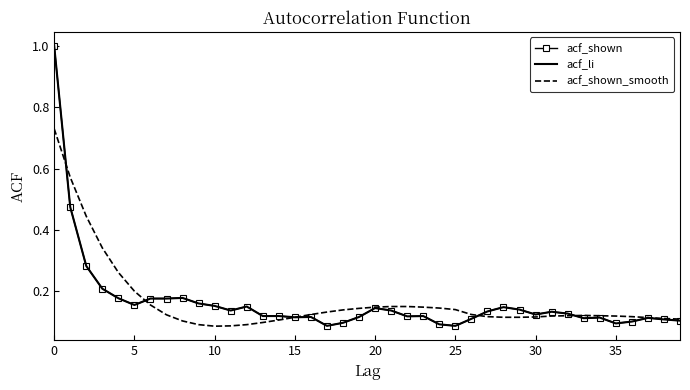

Which series has the largest total across all categories?

acf_shown_smooth